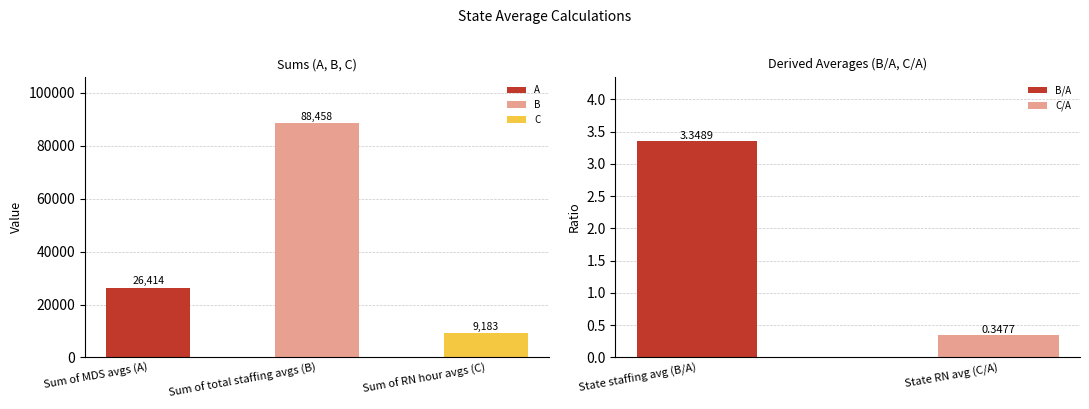

True or false: the data shows 9182.8 at Sum of RN hour avgs (C).

True